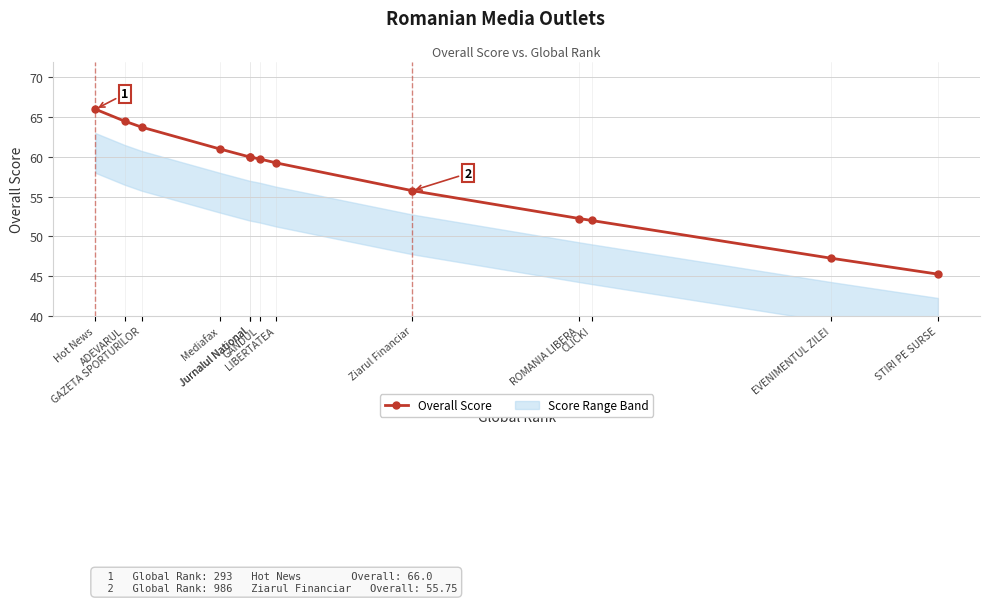

Which label corresponds to the smallest value in the chart?

STIRI PE SURSE